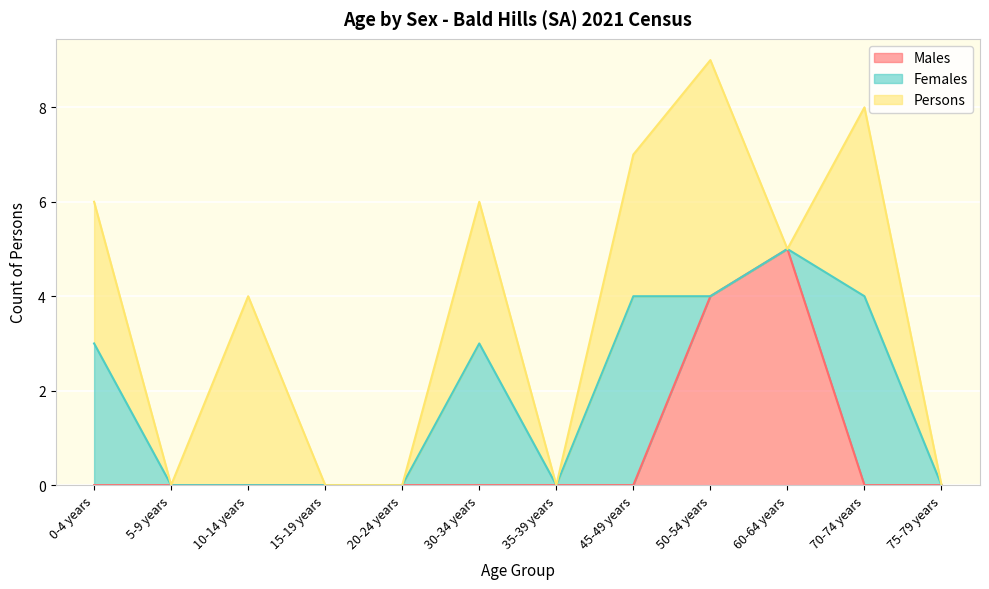

Count the number of data series in this chart.

3